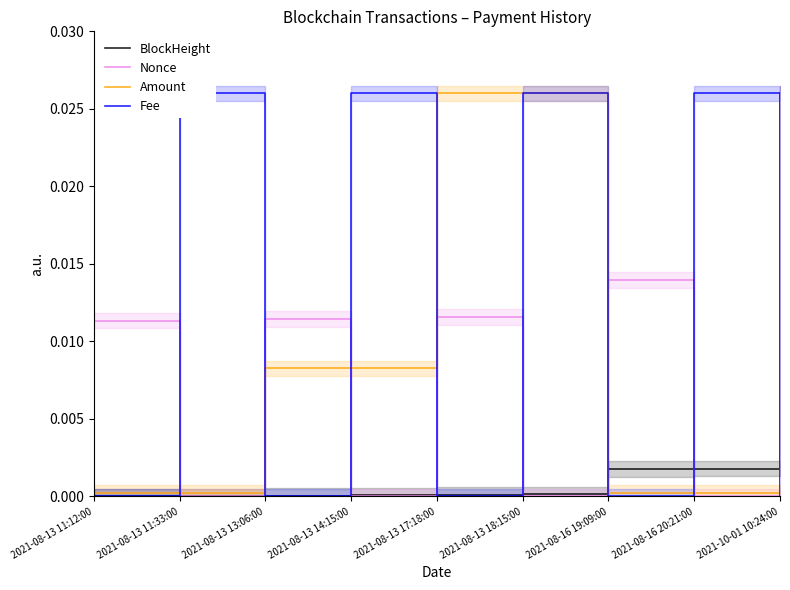

What is the label of the 9th point from the left?

2021-10-01 10:24:00